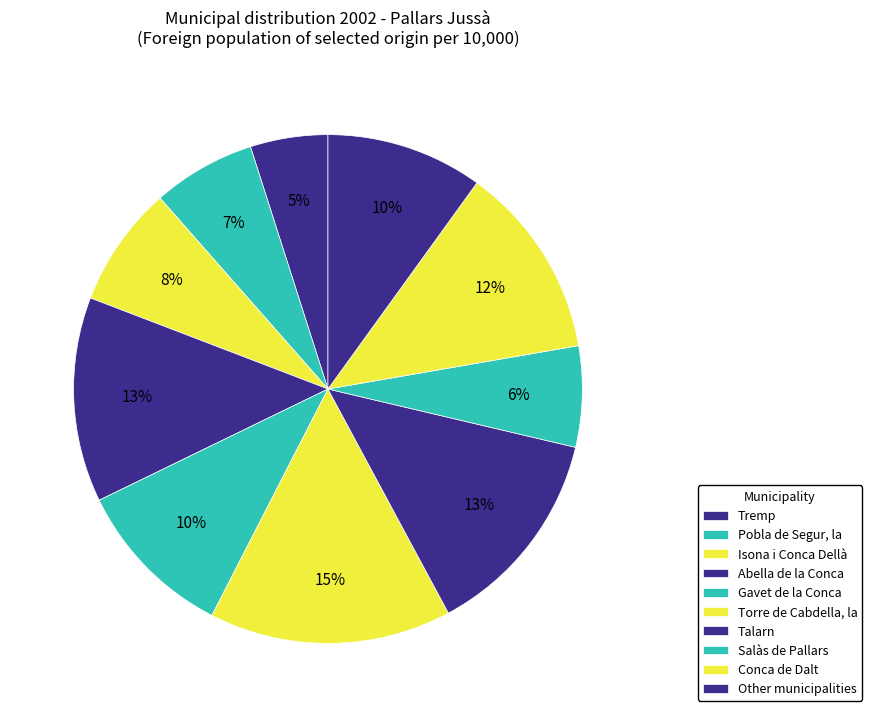

Count the number of slices in the pie.

10